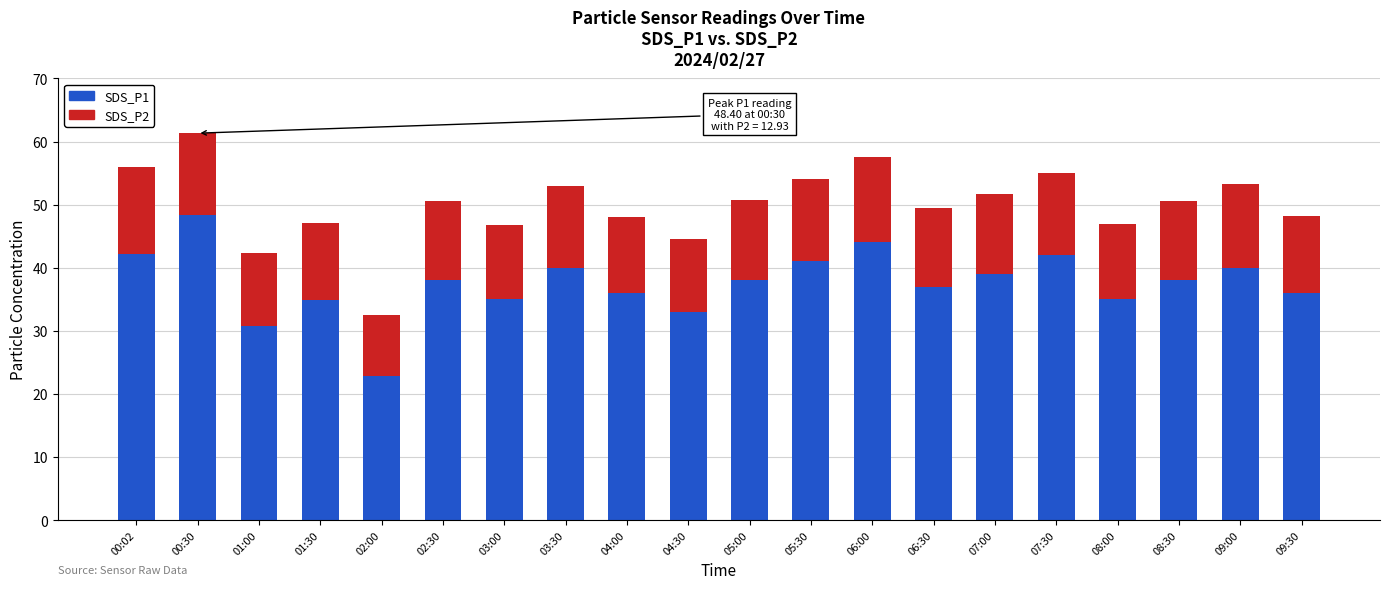

The SDS_P1 series shows 11.9 at 03:00. True or false?

False